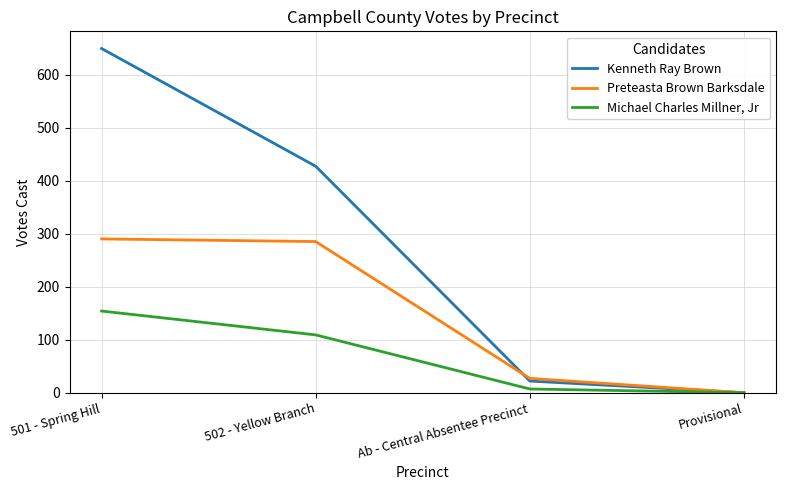

True or false: Kenneth Ray Brown has more than 2 points higher than both neighbors.

False